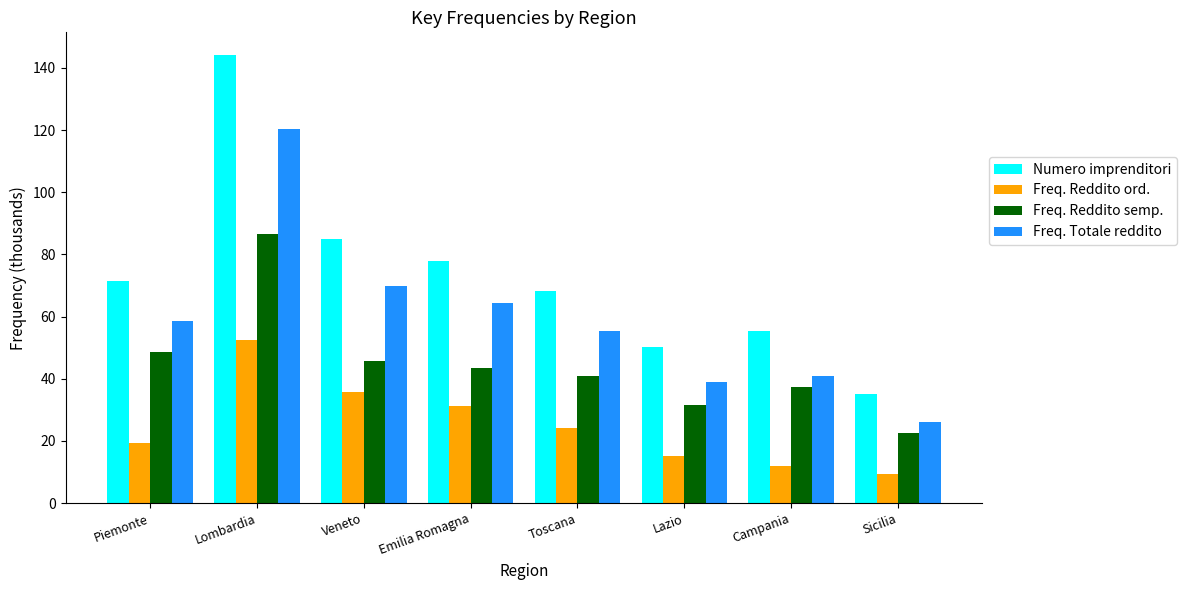

What is the difference between the second highest and minimum values in the Freq. Reddito semp. series?

26.3